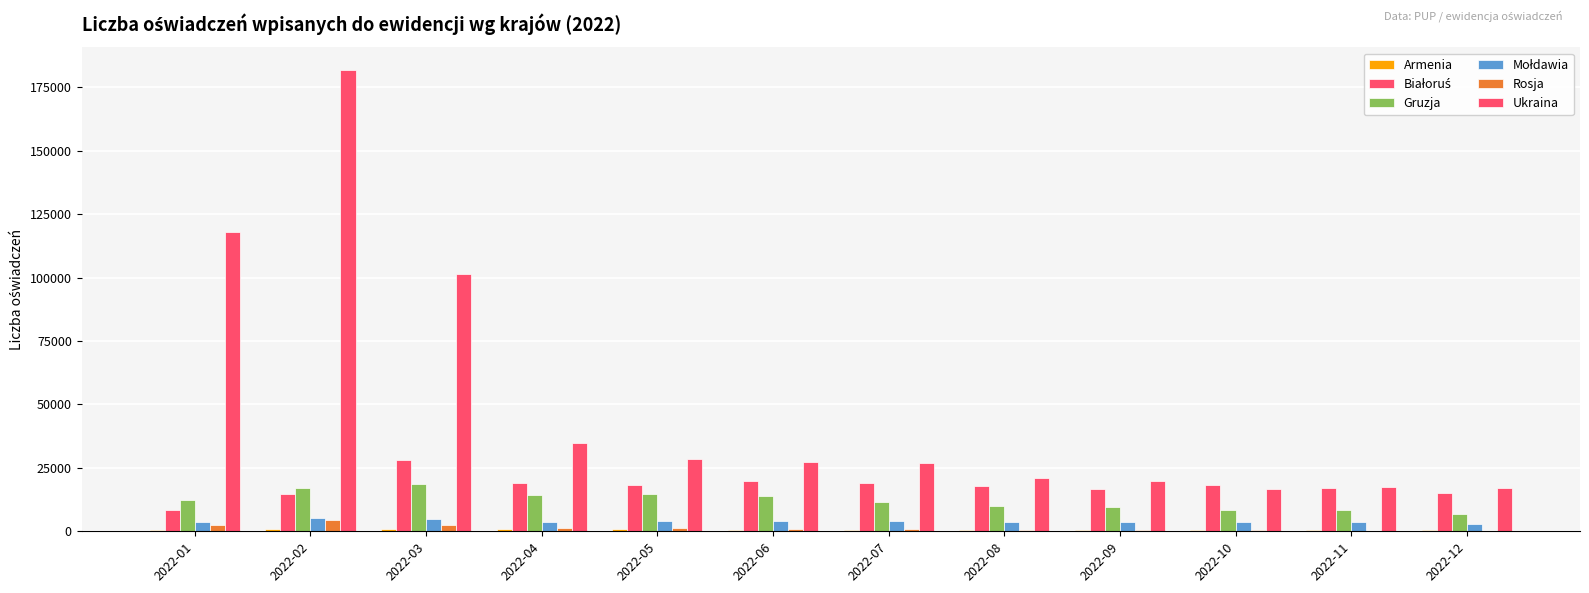

Are the bars horizontal?

No